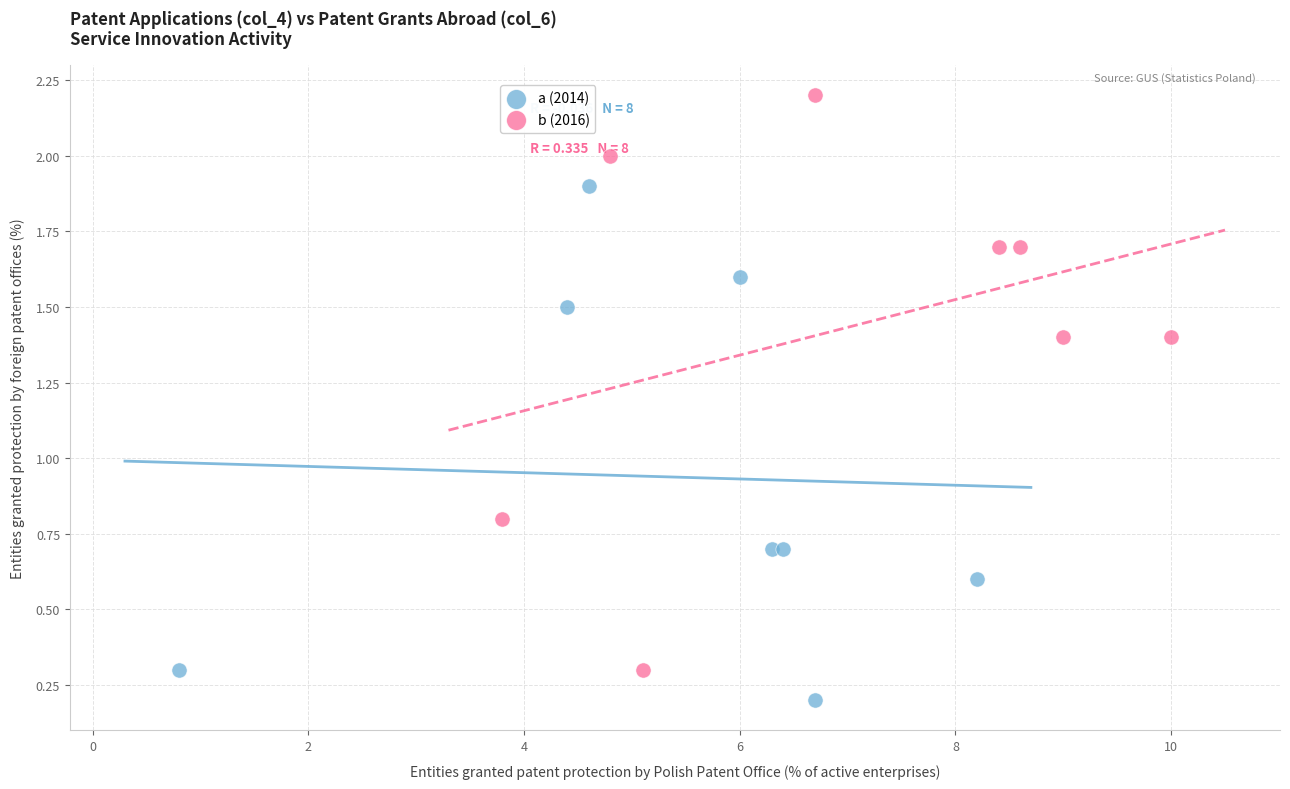

What are all the series names shown in the legend?

a (2014), b (2016)